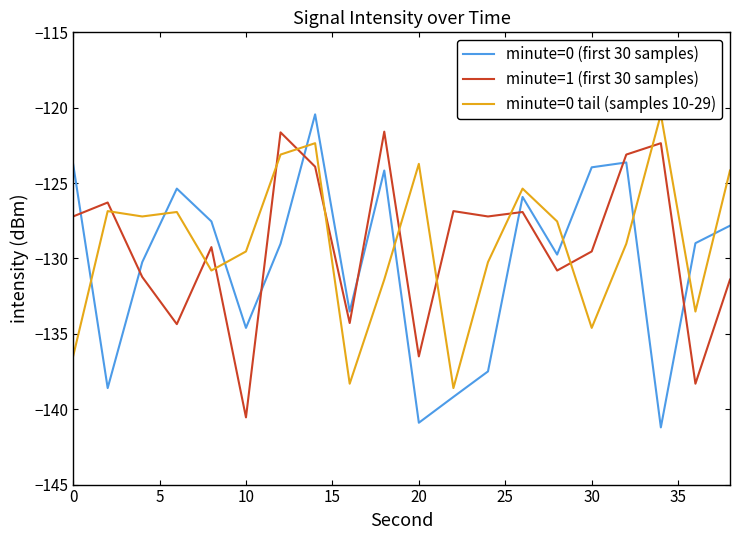

At which label does minute=1 (first 30 samples) reach its minimum?

10